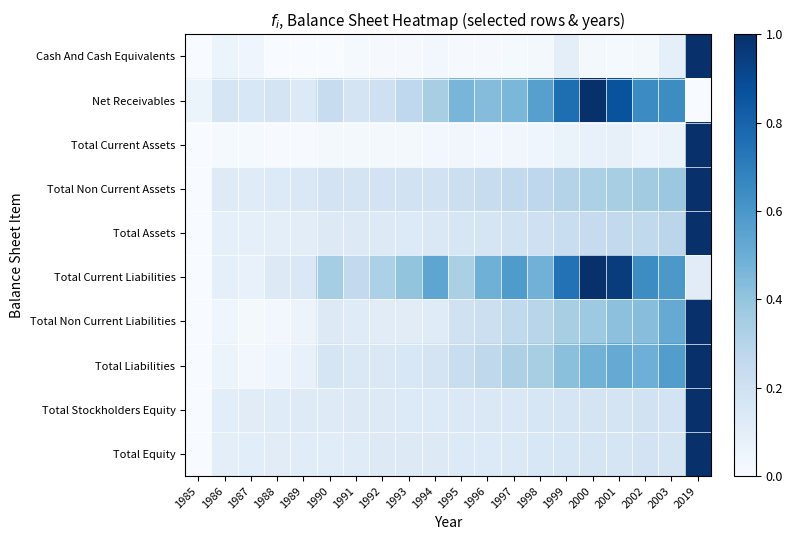

Which label corresponds to the smallest value in the chart?

1988